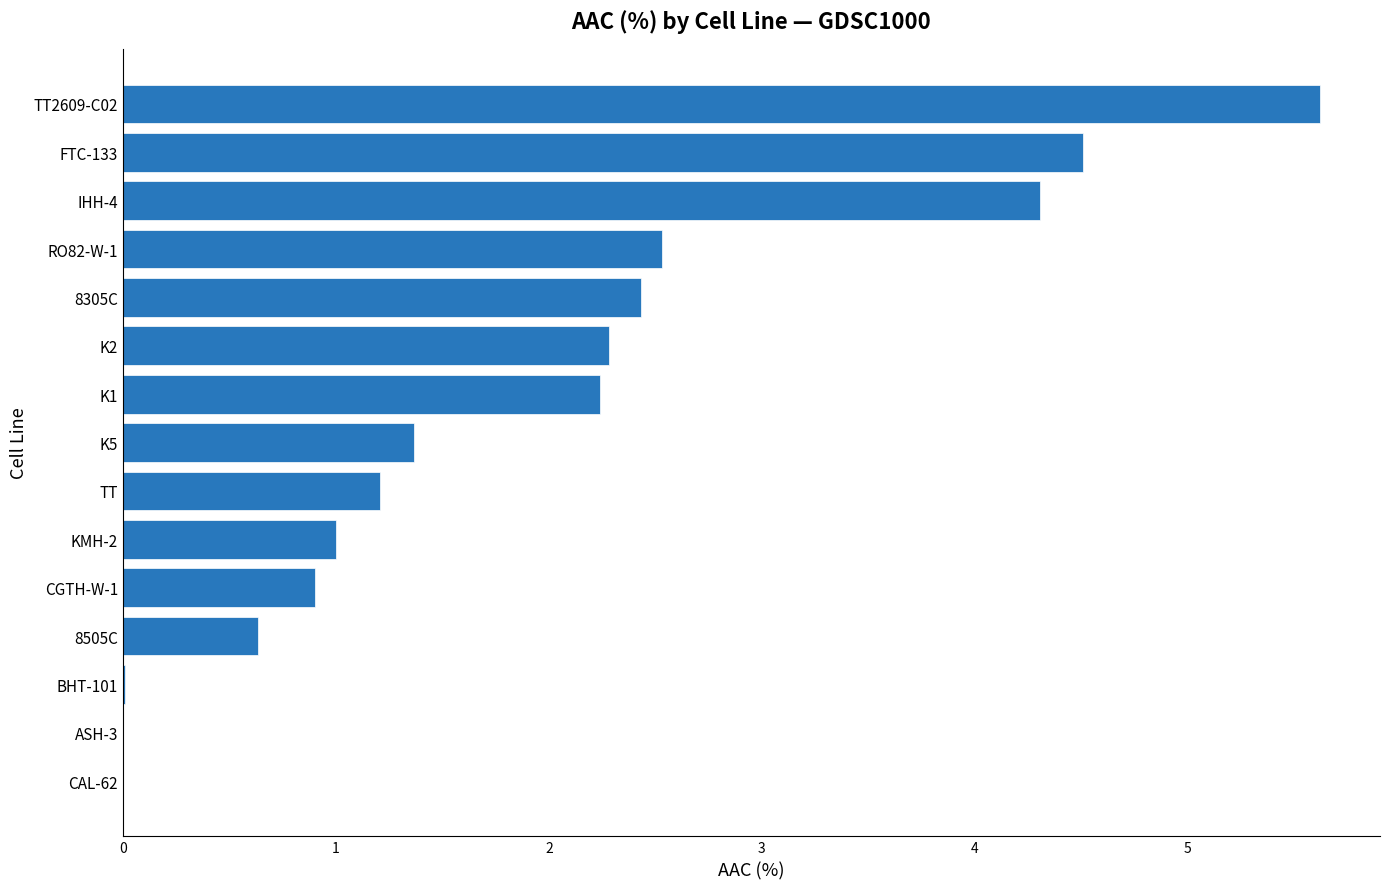

The value at K1 is 2.2. True or false?

True